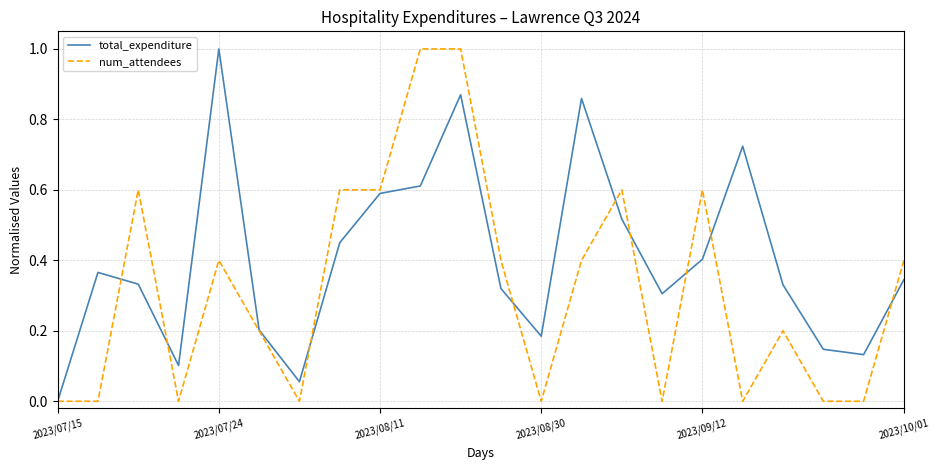

Which series has the largest total across all categories?

total_expenditure